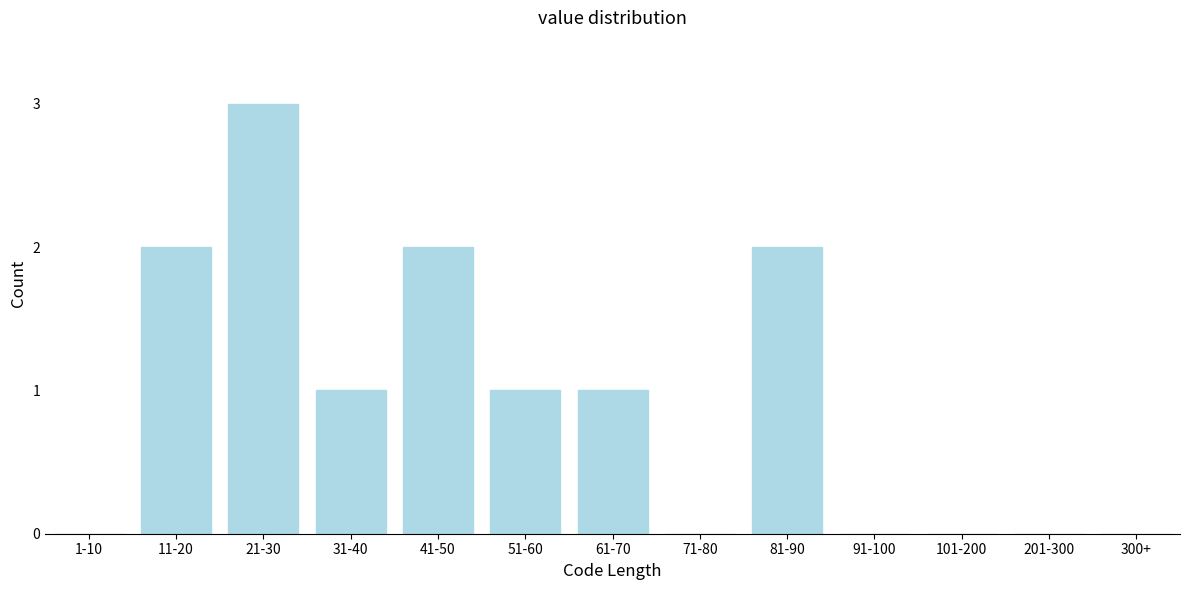

Reading left to right, transcribe all the data shown in this chart.

1-10=0	11-20=2	21-30=3	31-40=1	41-50=2	51-60=1	61-70=1	71-80=0	81-90=2	91-100=0	101-200=0	201-300=0	300+=0